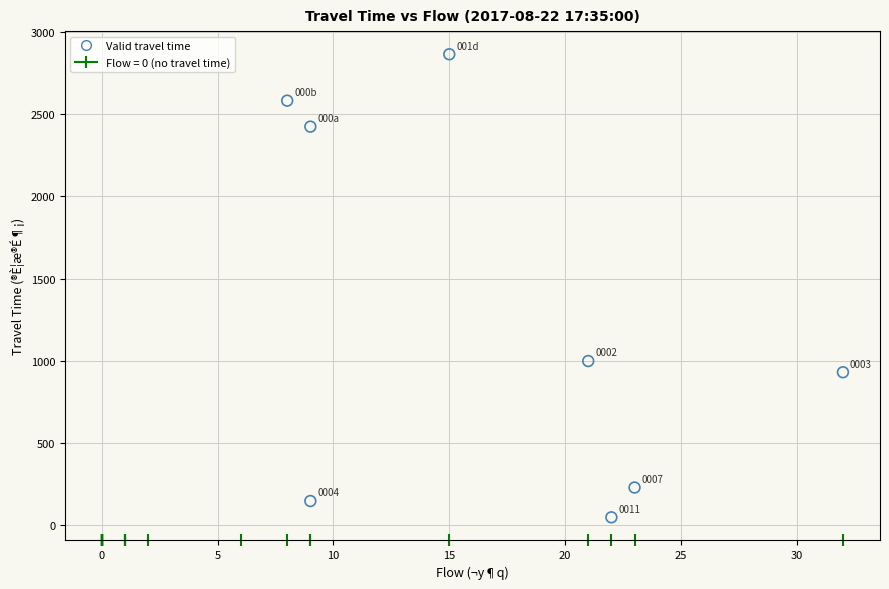

What Y value in the scatter plot is closest to 1456?

999